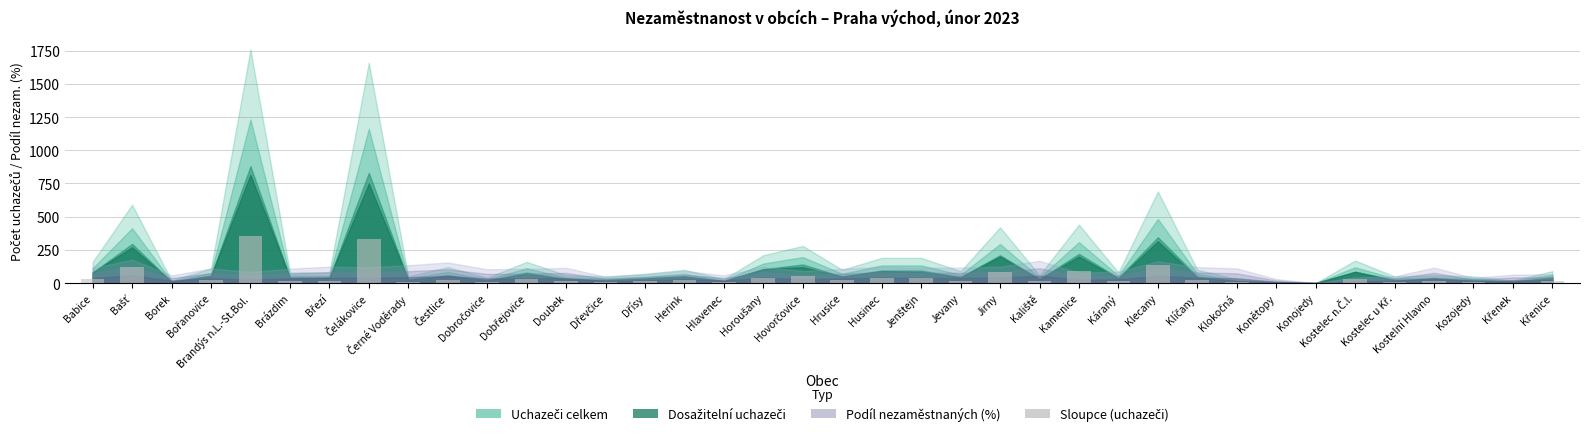

What is the greatest value displayed?

352